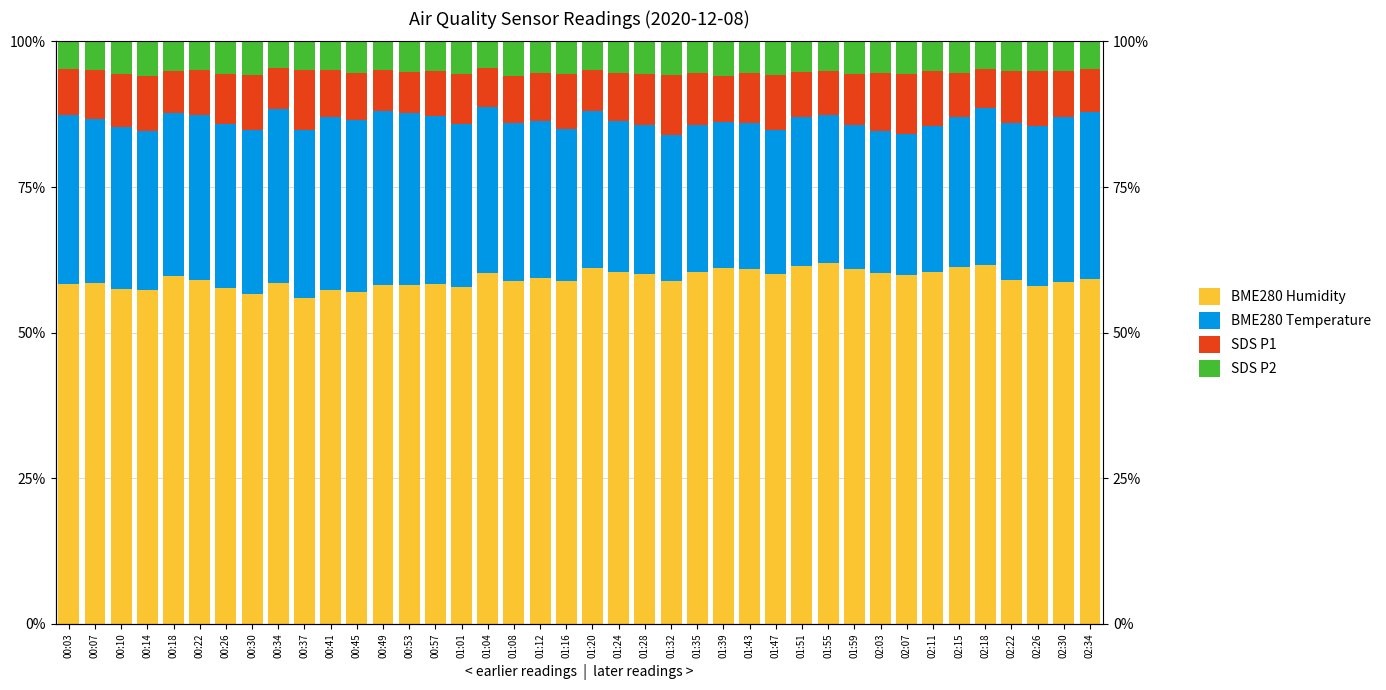

What position from the left is 01:12?

19